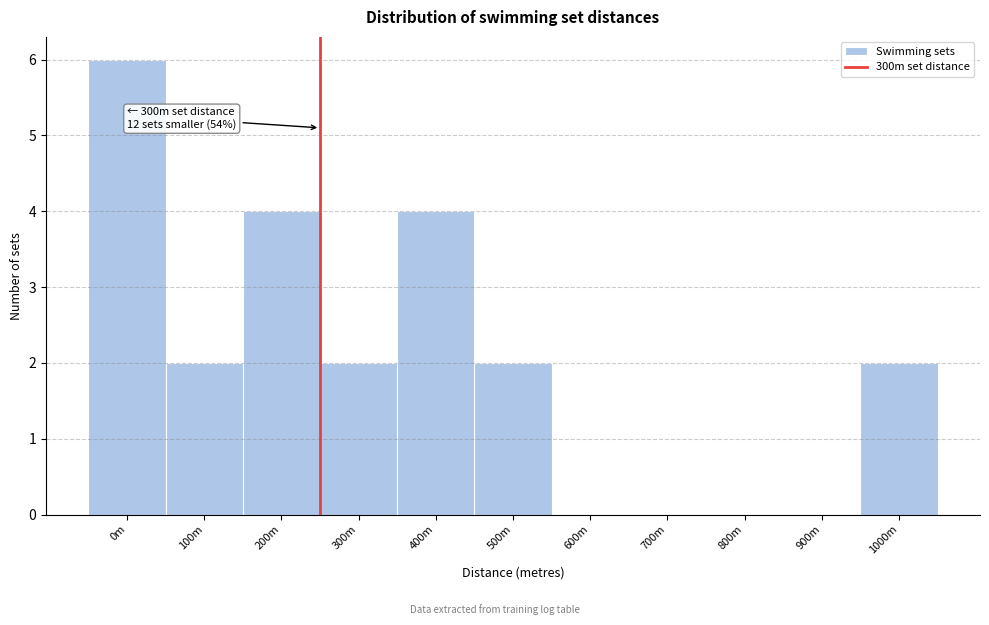

Reading left to right, what are all the values shown in this chart?

0m=6	100m=2	200m=4	300m=2	400m=4	500m=2	600m=0	700m=0	800m=0	900m=0	1000m=2